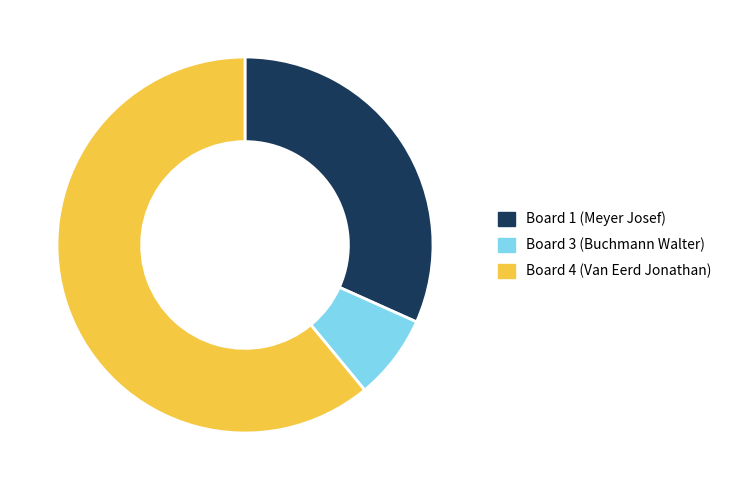

Is the sum of Board 3 (Buchmann Walter) and Board 4 (Van Eerd Jonathan) greater than half?

Yes